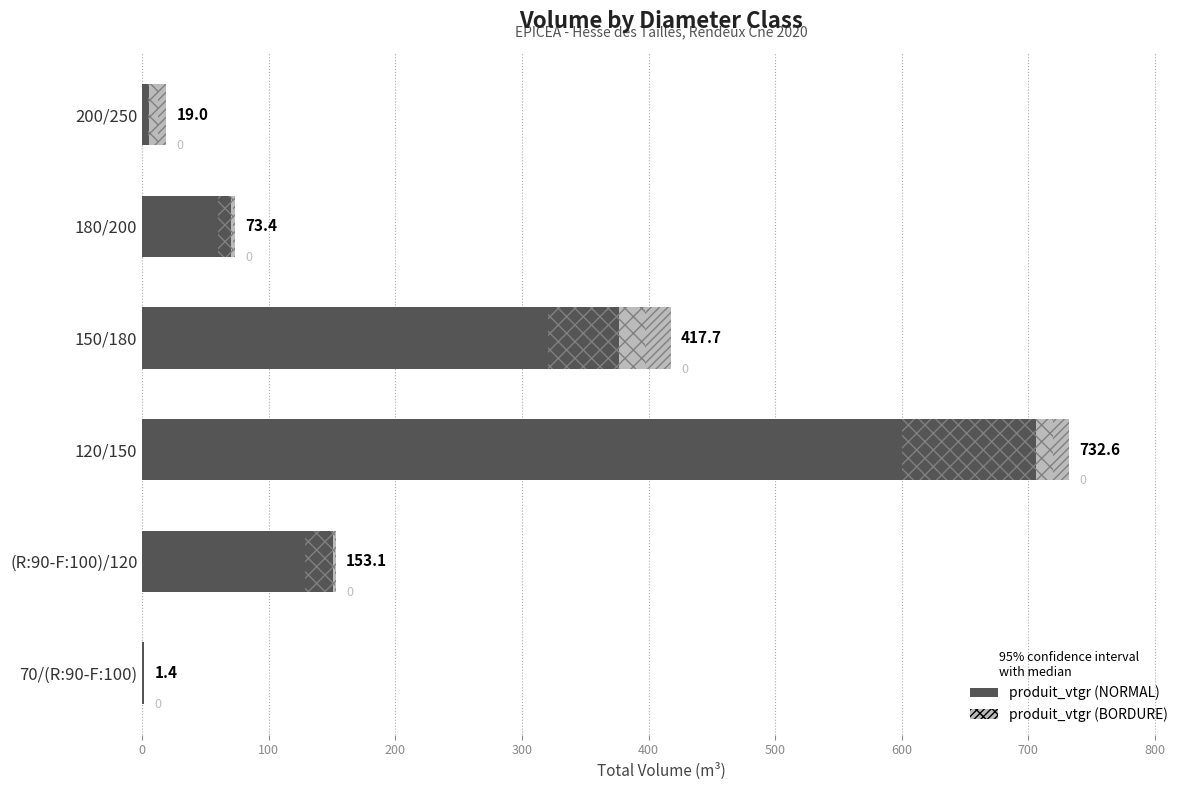

What are all the series names shown in the legend?

produit_vtgr (NORMAL), produit_vtgr (BORDURE)